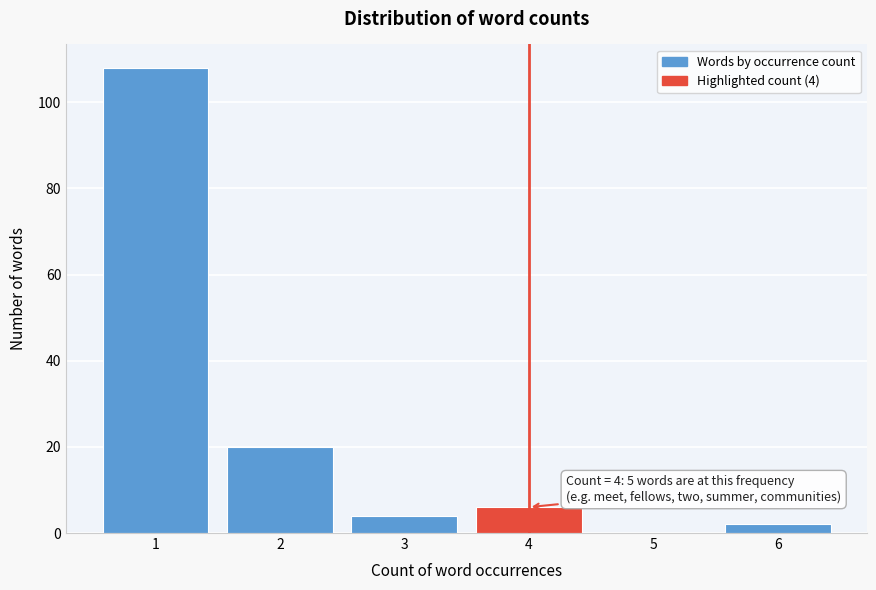

Reading left to right, list all the values displayed in this chart.

1=108	2=20	3=4	4=6	5=0	6=2